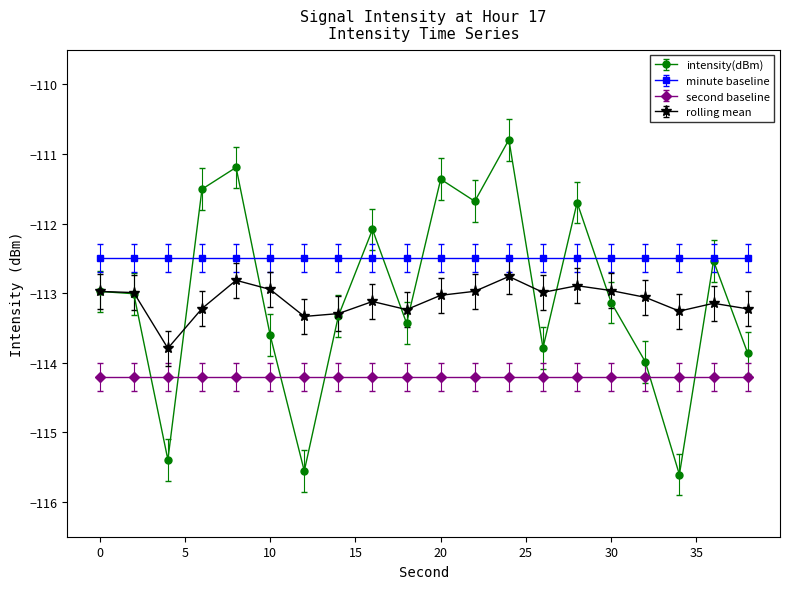

What is the lowest value of the rolling mean series?

-113.8